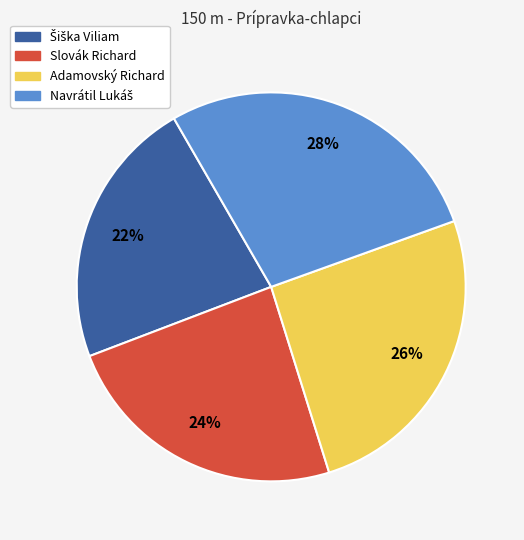

Count the number of slices in the pie.

4